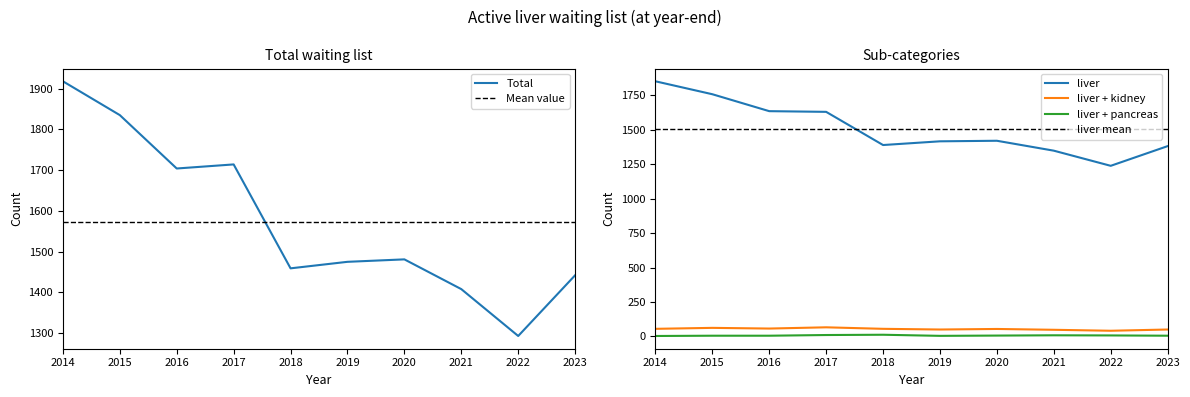

Reading left to right, list all the values displayed in this chart.

liver: 1853	1759	1636	1631	1390	1417	1421	1349	1239	1382
liver + kidney: 55	62	57	66	55	50	54	48	41	50
liver + pancreas: 3	5	5	10	12	4	6	8	7	5
Total: 1918	1835	1704	1714	1459	1475	1481	1408	1293	1442